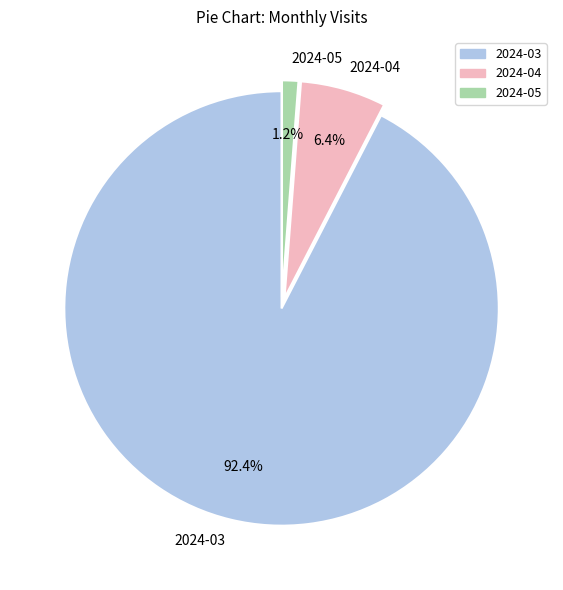

To the nearest percent, what is the combined percentage of 2024-04 and 2024-03?

99%